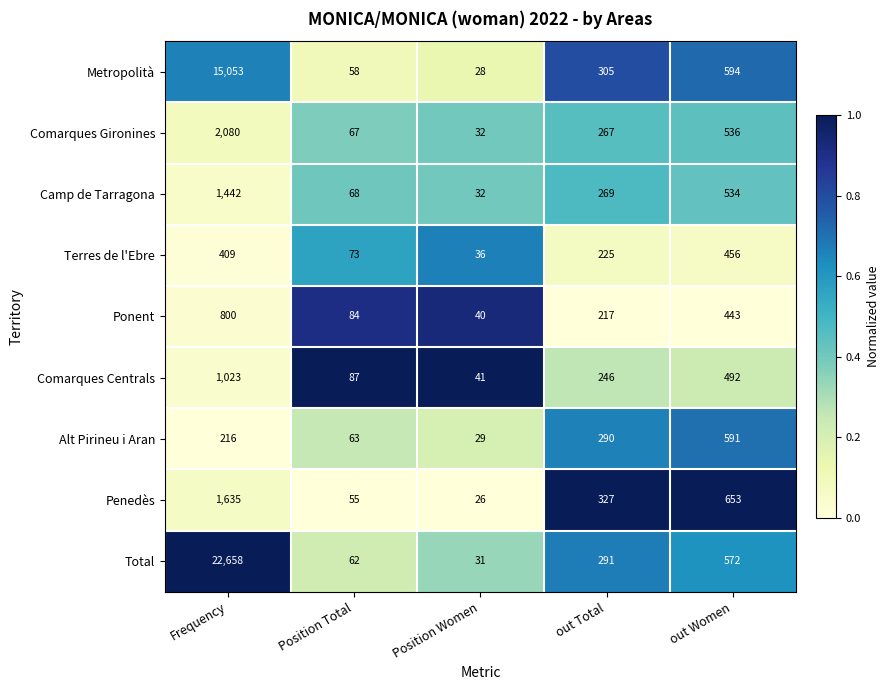

At which category does the chart reach its peak across all series?

Frequency